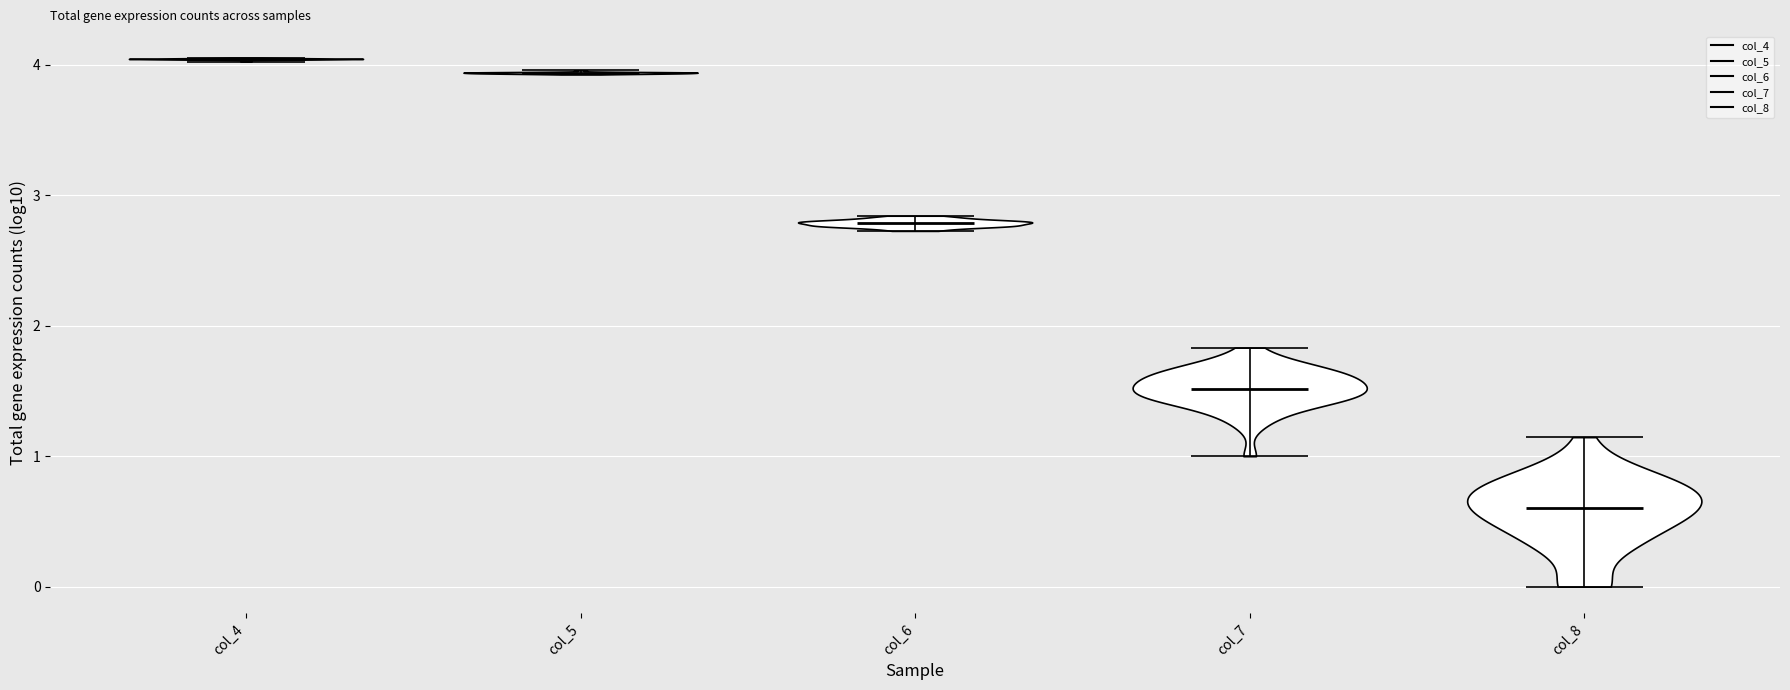

Reading left to right, read every violin against the y-axis: where its median line is, and the lowest and highest points it reaches. The values are not printed on the chart, so give them approximately, as read against the axis.

col_4: median line 4.0, lowest point 4.0, highest point 4.1
col_5: median line 3.9, lowest point 3.9, highest point 4.0
col_6: median line 2.8, lowest point 2.7, highest point 2.8
col_7: median line 1.5, lowest point 1.0, highest point 1.8
col_8: median line 0.6, lowest point 0.0, highest point 1.1